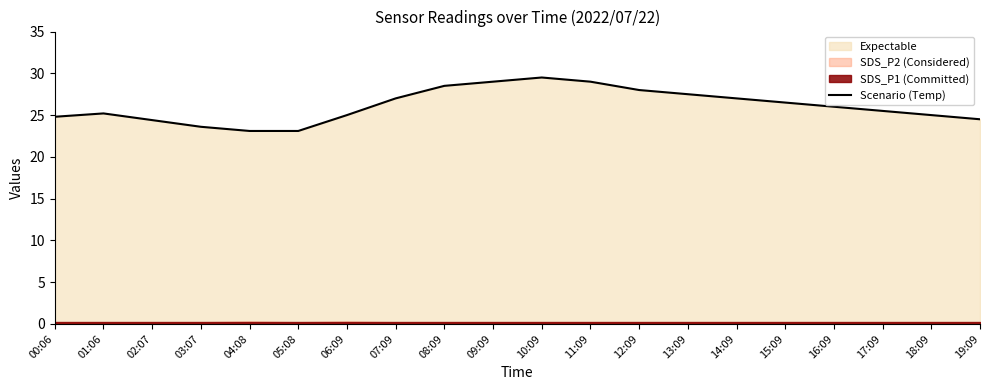

Reading left to right, transcribe all the data shown in this chart.

00:06=24.8	01:06=25.2	02:07=24.4	03:07=23.6	04:08=23.1	05:08=23.1	06:09=25.0	07:09=27.0	08:09=28.5	09:09=29.0	10:09=29.5	11:09=29.0	12:09=28.0	13:09=27.5	14:09=27.0	15:09=26.5	16:09=26.0	17:09=25.5	18:09=25.0	19:09=24.5